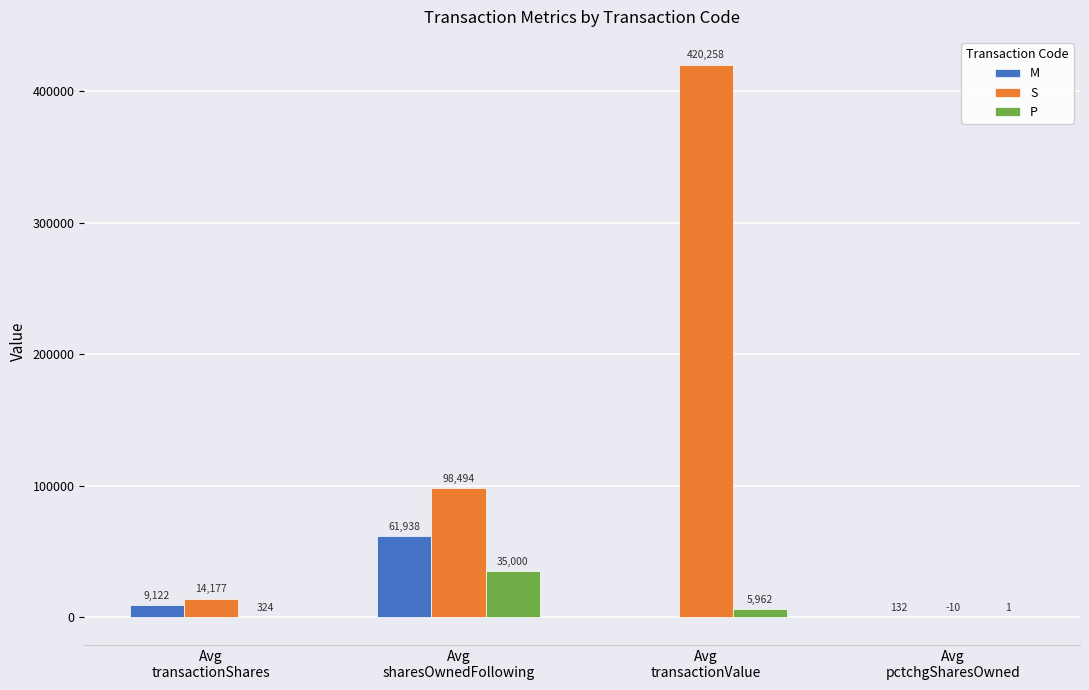

What is the highest value of the M series?

61938